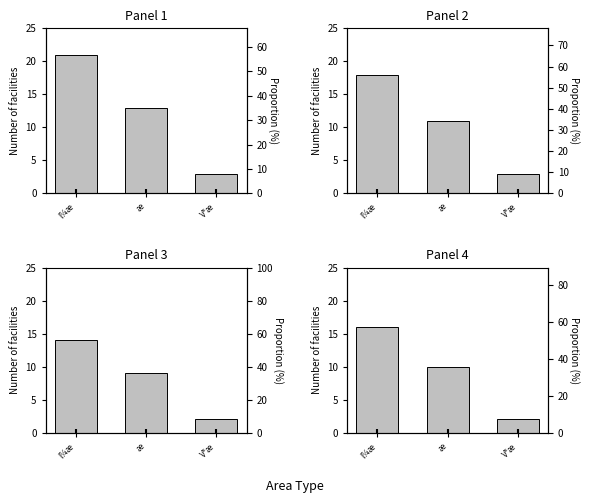

Which series reaches the minimum Y coordinate?

Panel 3